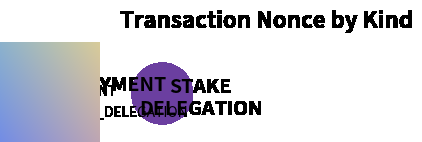

Is there a majority slice in this chart?

Yes